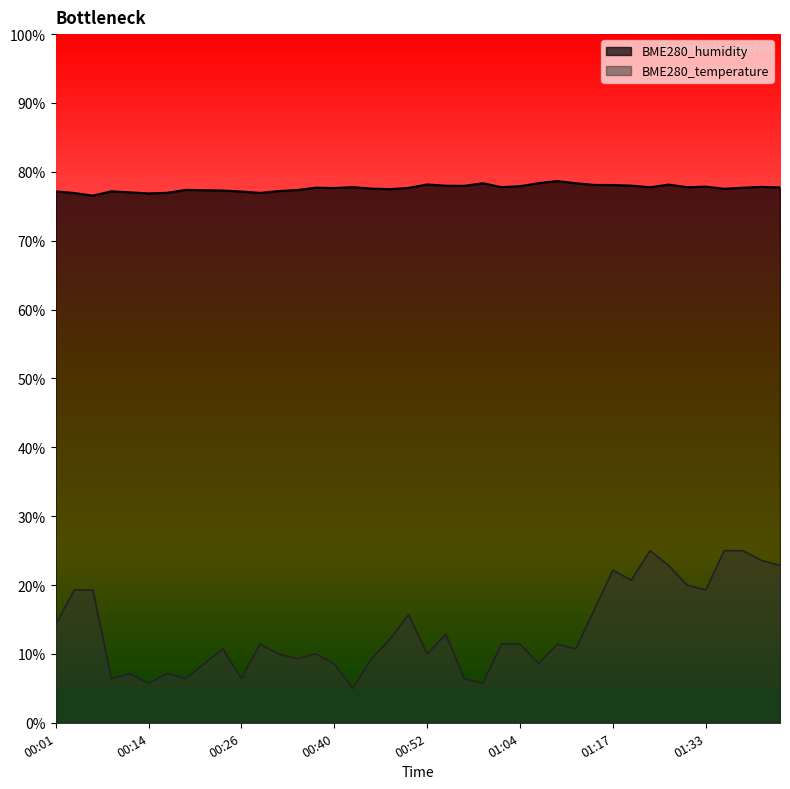

What are all the series names shown in the legend?

BME280_humidity, BME280_temperature